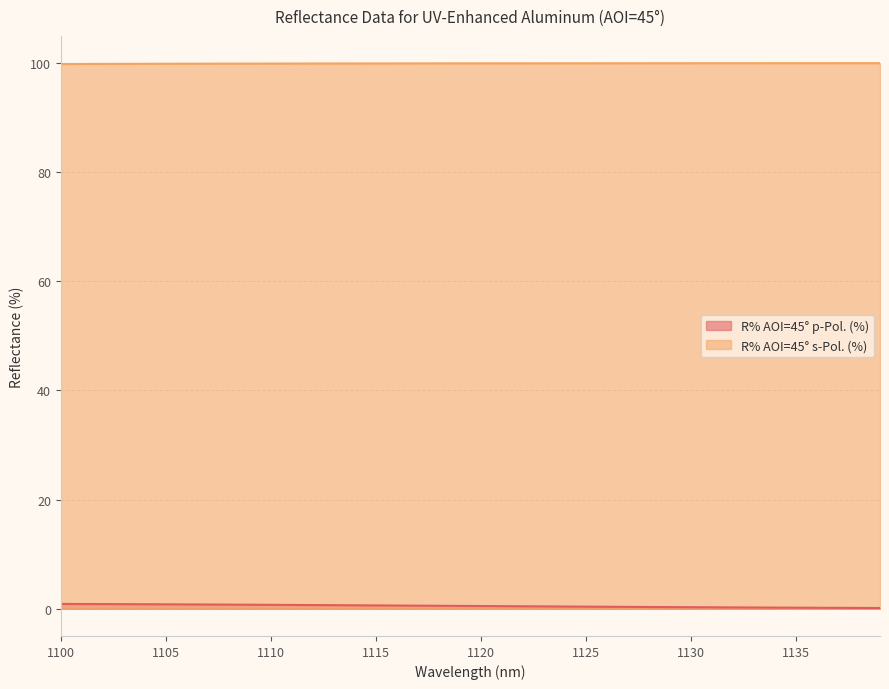

True or false: R% AOI=45° p-Pol. (%) and R% AOI=45° s-Pol. (%) cross at least once.

False